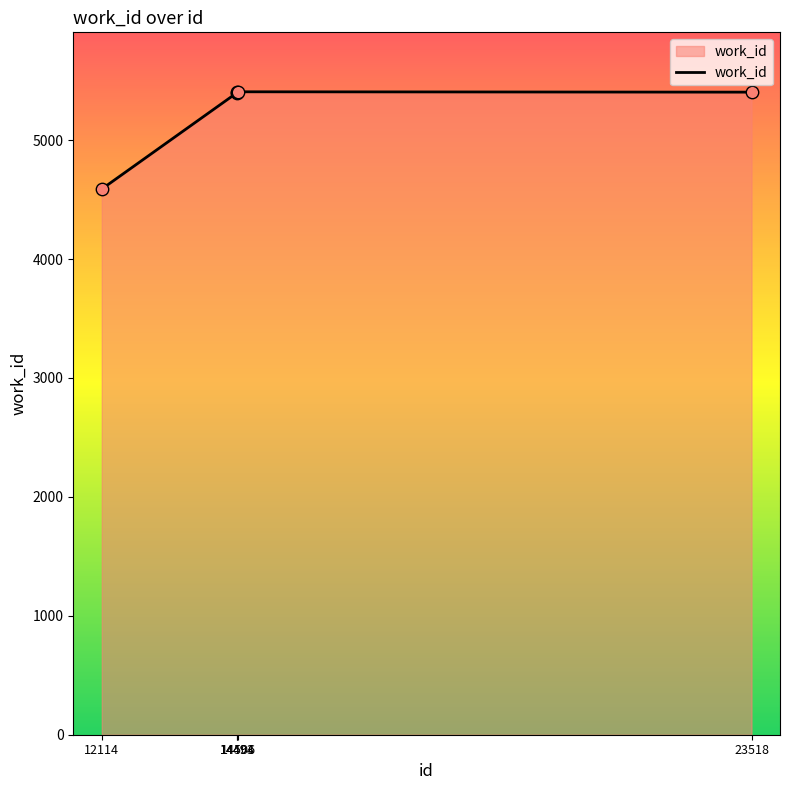

Which has a higher value, 12114 or 14494?

14494